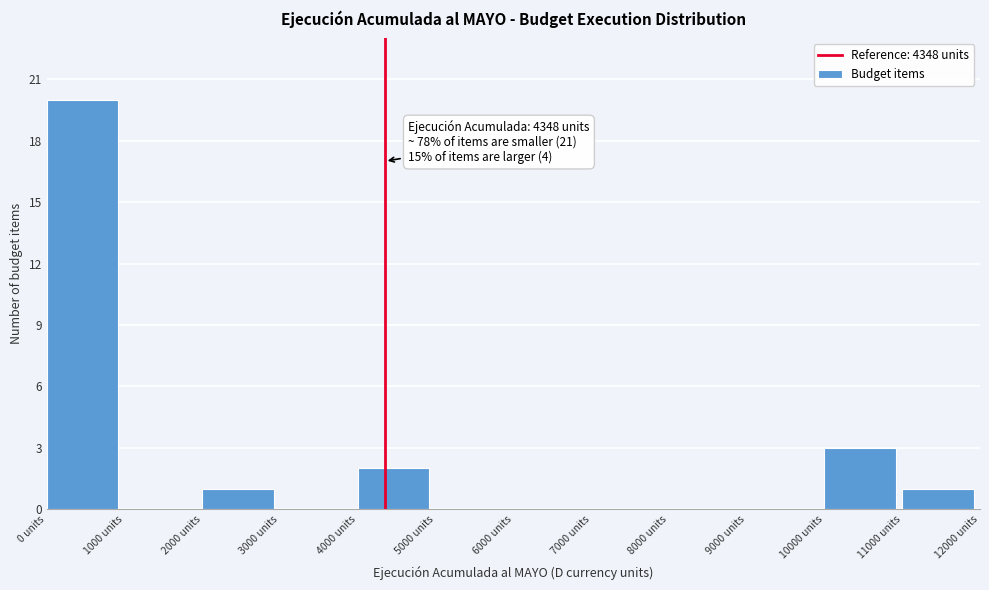

Which range on the x-axis has the tallest bar?

0 to 1000